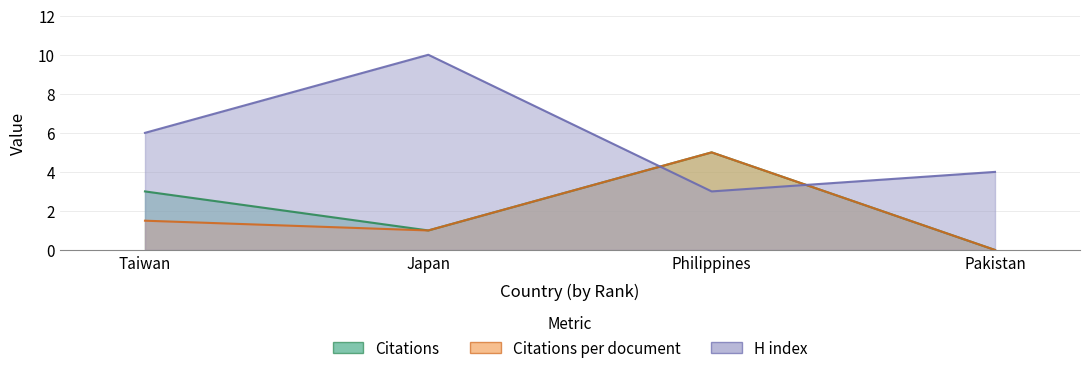

Reading left to right, transcribe all the data shown in this chart.

Citations: Taiwan=3.0	Japan=1.0	Philippines=5.0	Pakistan=0.0
Citations per document: Taiwan=1.5	Japan=1.0	Philippines=5.0	Pakistan=0.0
H index: Taiwan=6.0	Japan=10.0	Philippines=3.0	Pakistan=4.0